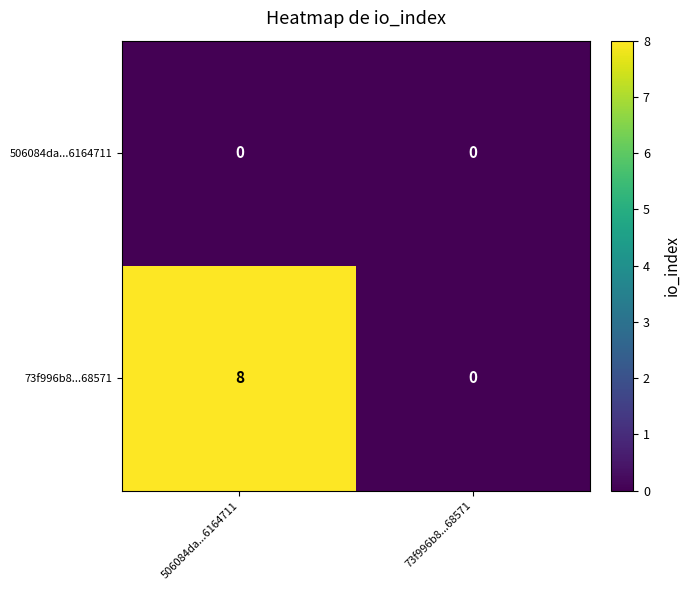

How many series are shown in this chart?

2